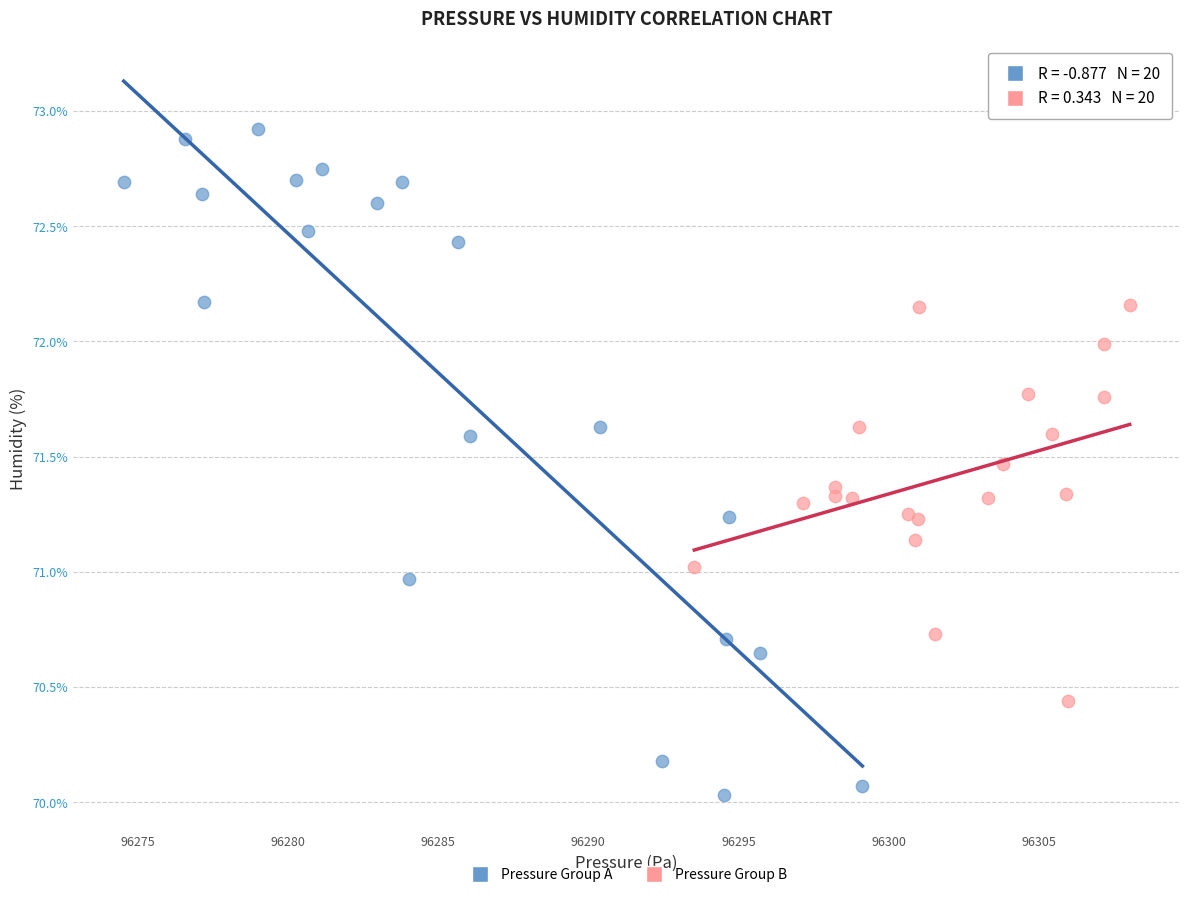

What are all the series names shown in the legend?

Pressure Group A, Pressure Group B